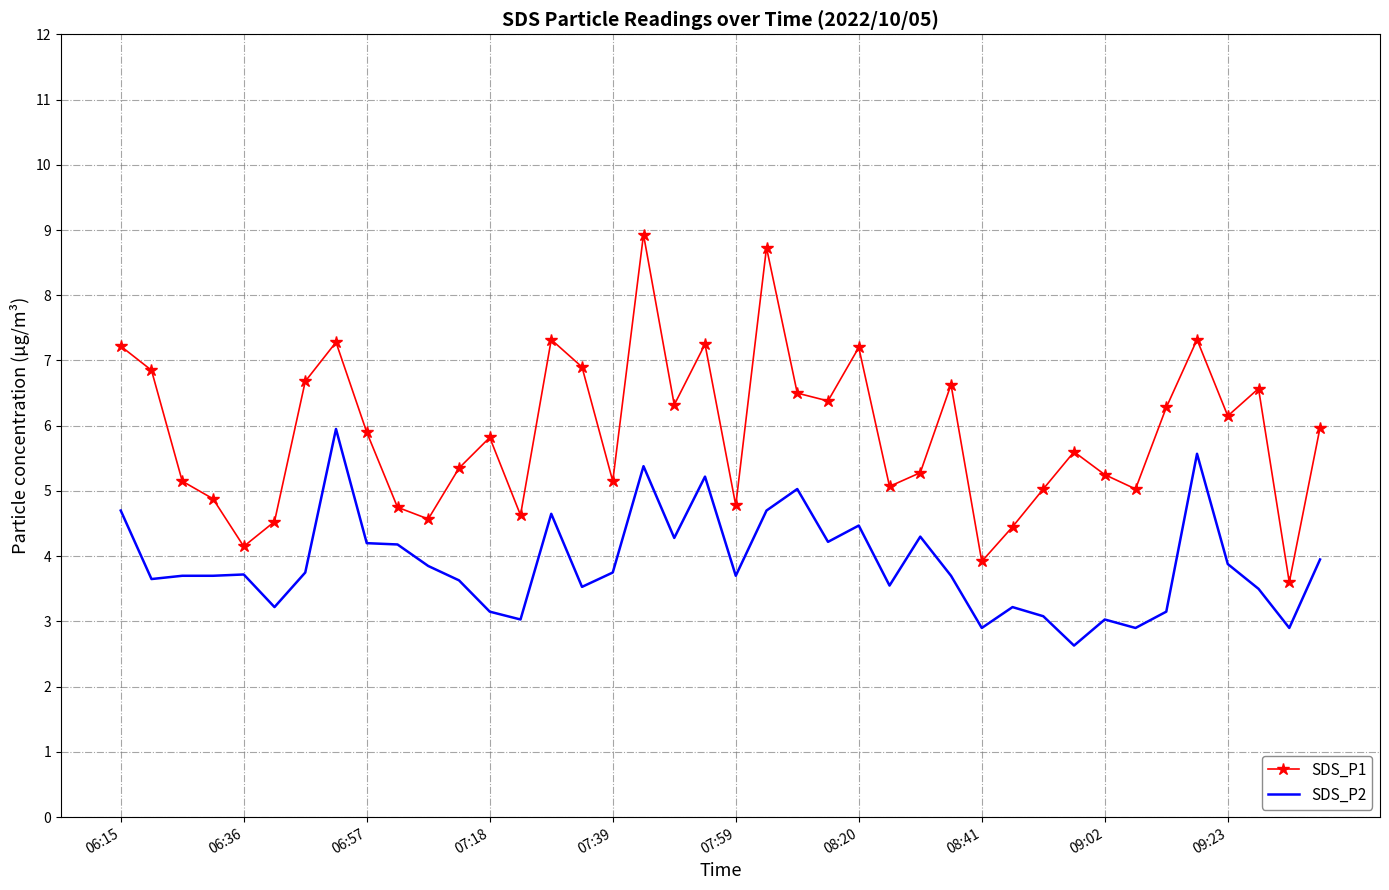

True or false: SDS_P2 and SDS_P1 intersect in this chart.

False